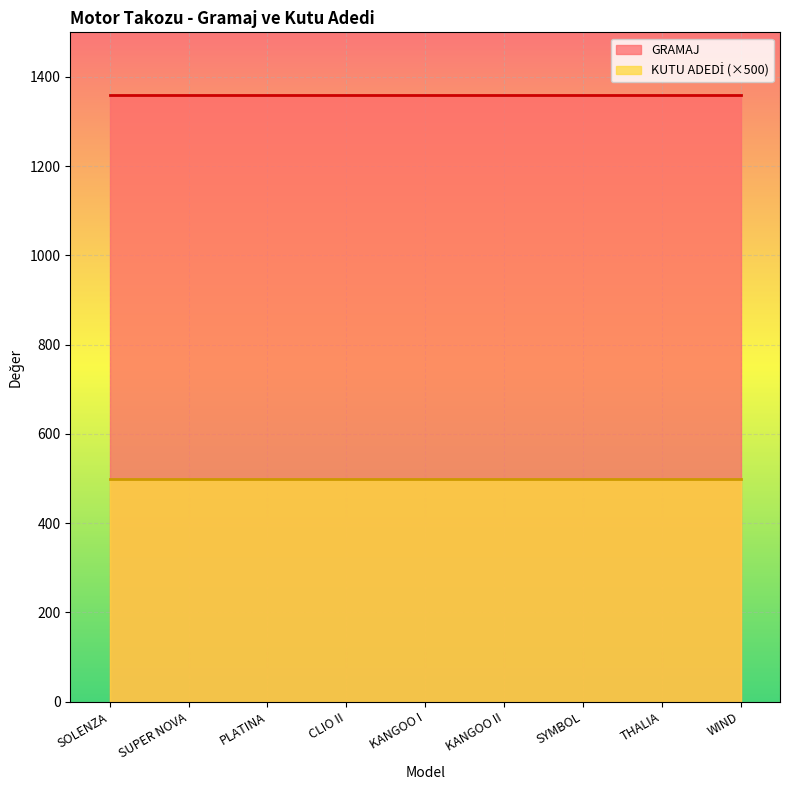

Rank the series at CLIO II from highest to lowest value.

GRAMAJ, KUTU ADEDİ